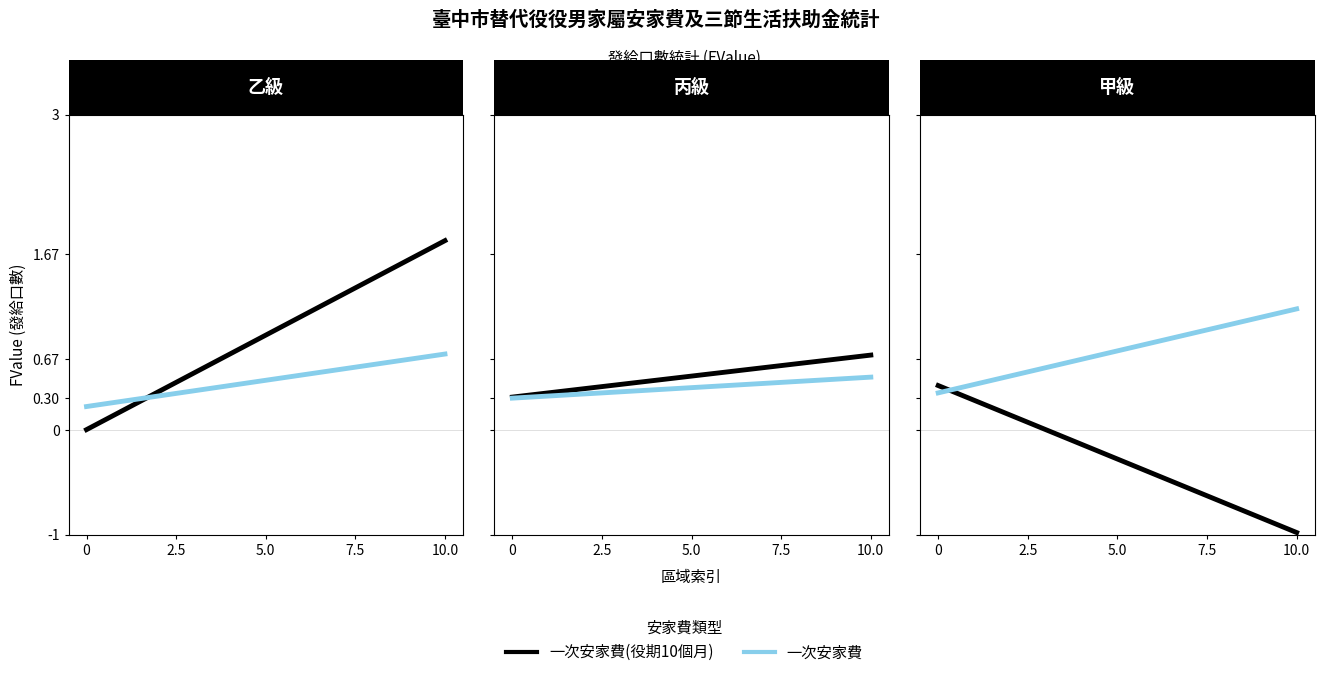

The value of 一次安家費 at 0 is 0.1. True or false?

False